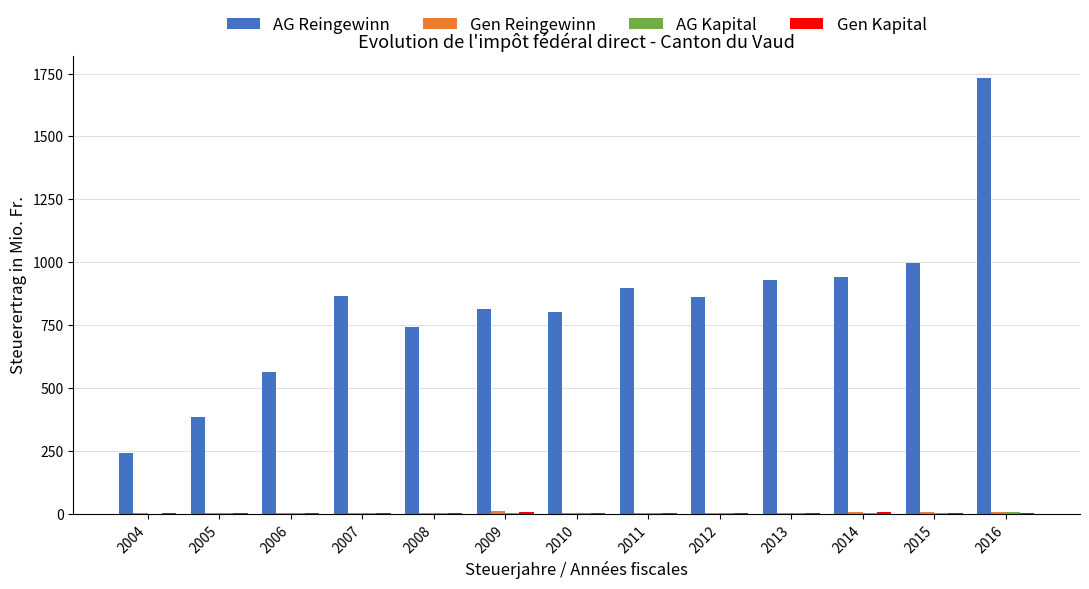

What is the maximum value shown in the chart?

1732.8